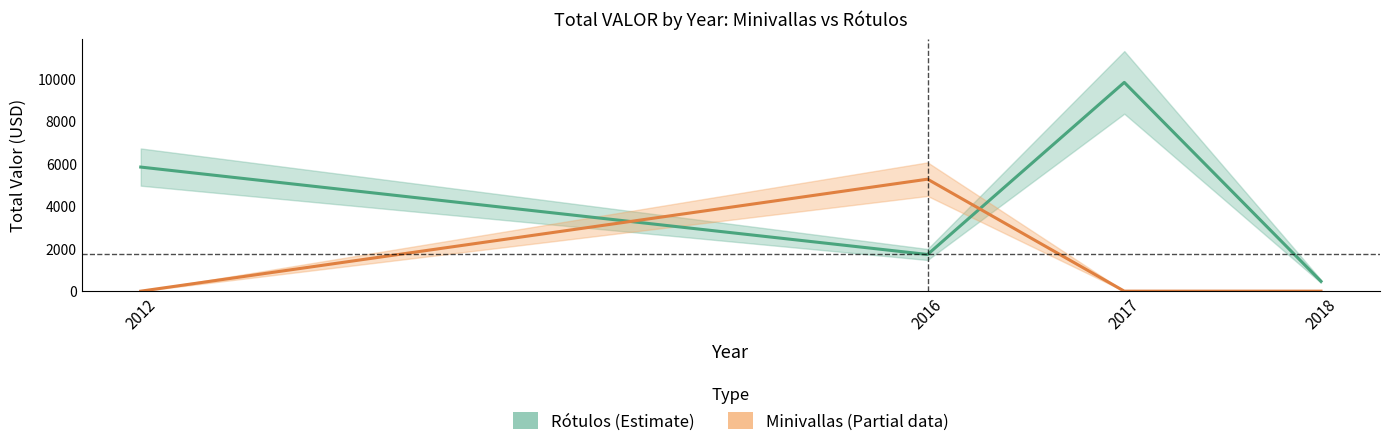

Which label corresponds to the largest value in the chart?

2017